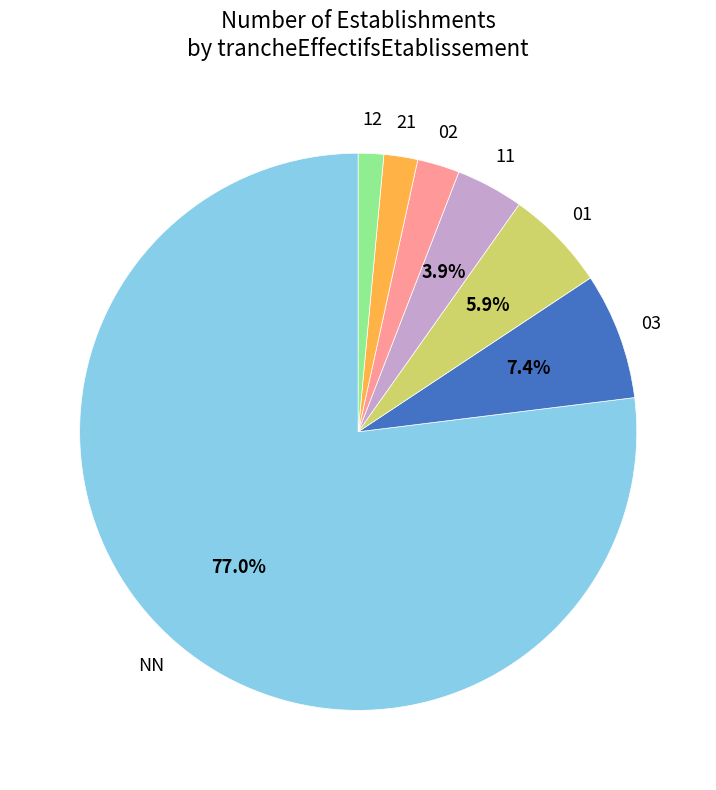

The 11 slice represents 4% of the pie. True or false?

True